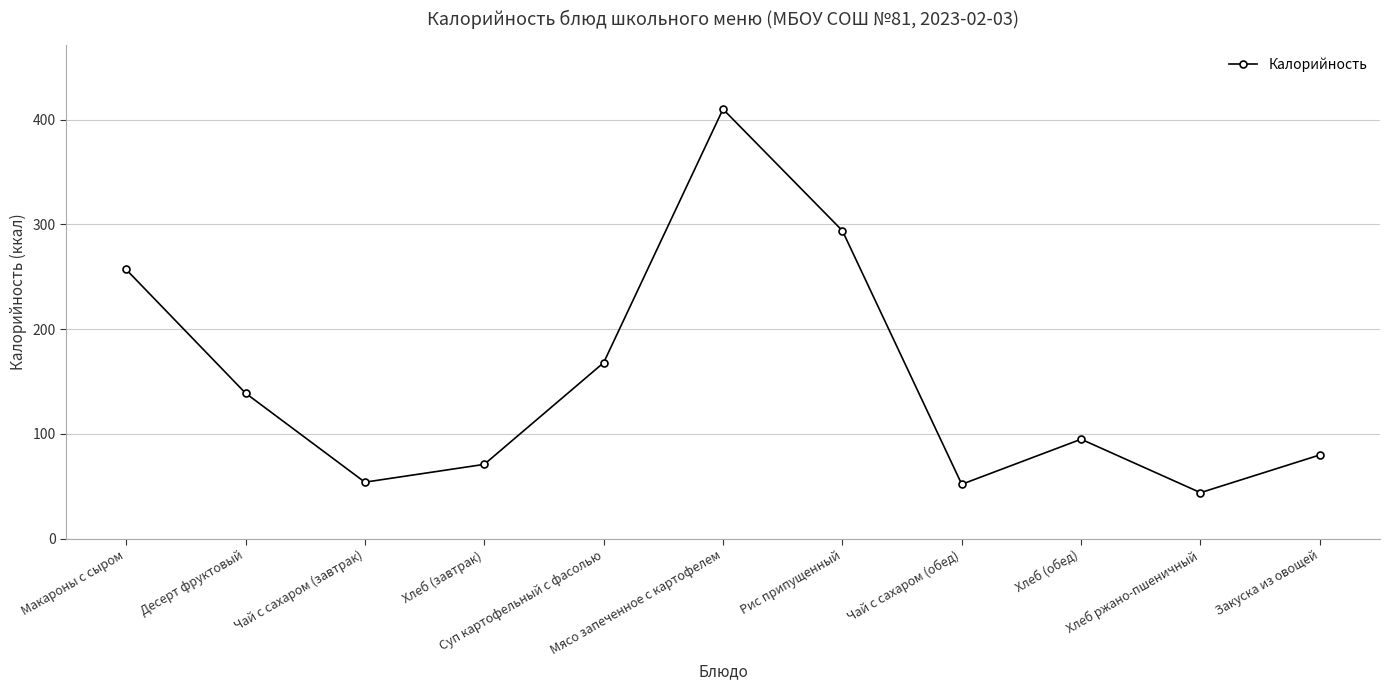

At which label is the value closest to 227?

Макароны с сыром